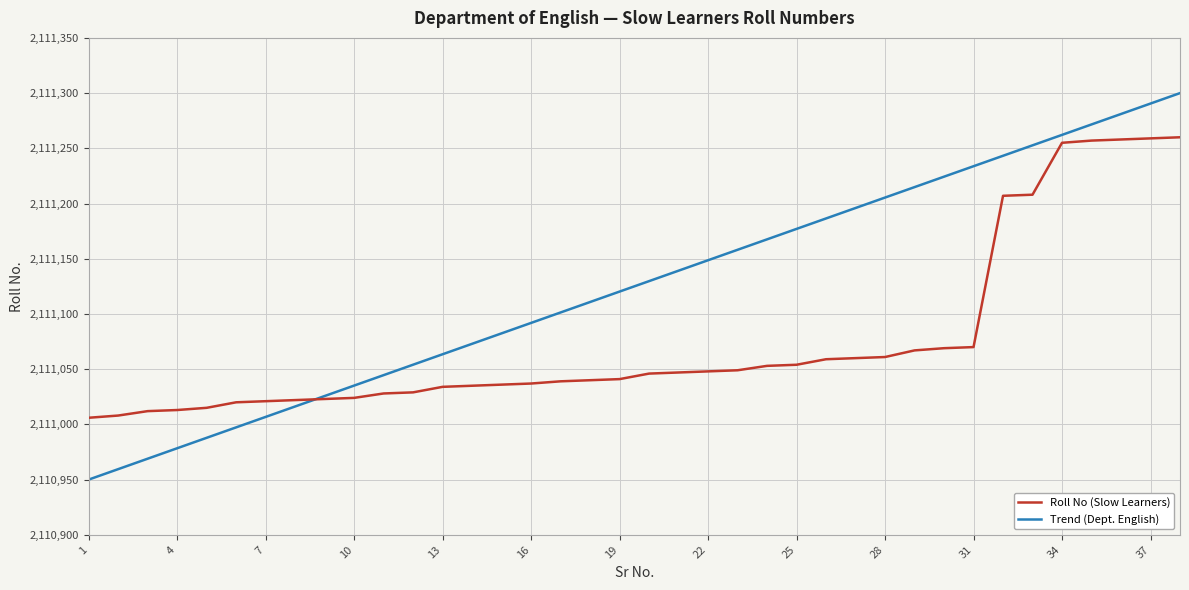

What is the lowest value of the Roll No (Slow Learners) series?

2111006.0